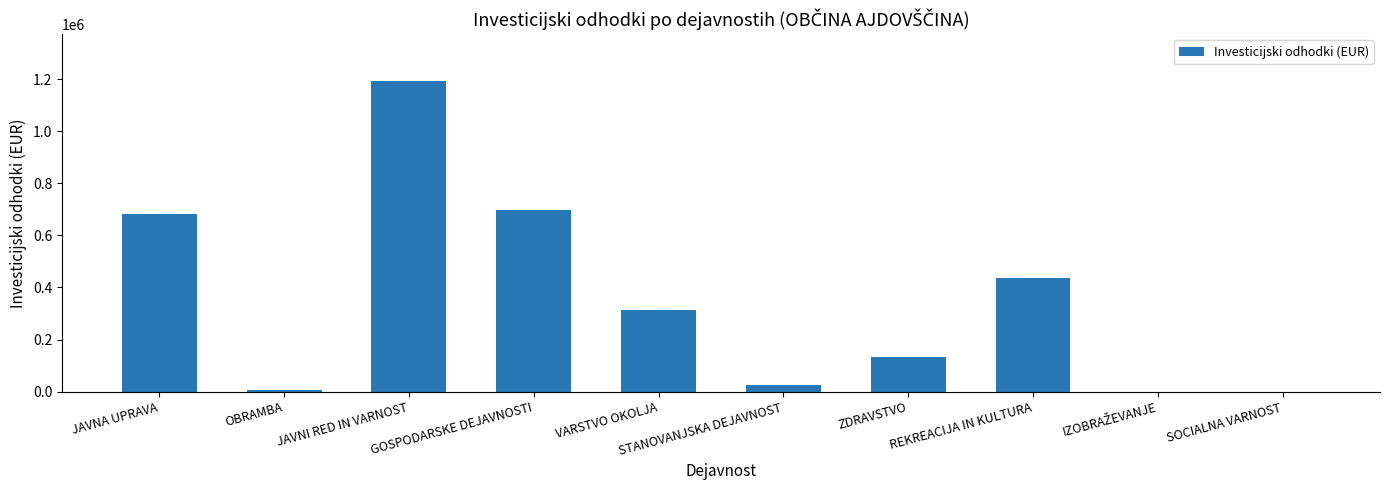

Approximately how many times larger is the value at JAVNA UPRAVA compared to REKREACIJA IN KULTURA?

1.6